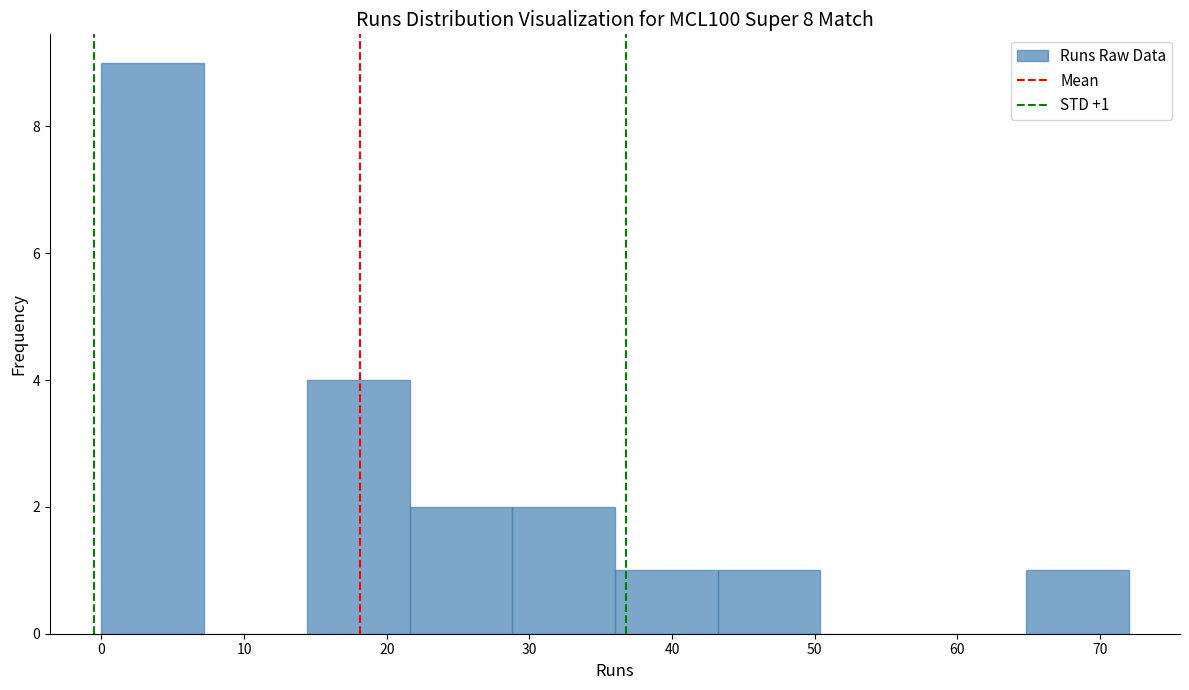

Which range on the x-axis has the tallest bar?

0.0 to 7.2